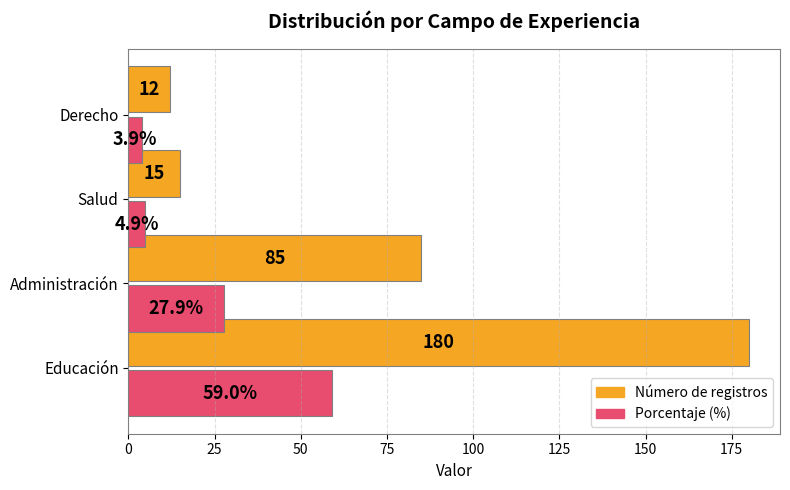

What are all the series names shown in the legend?

Número de registros, Porcentaje (%)